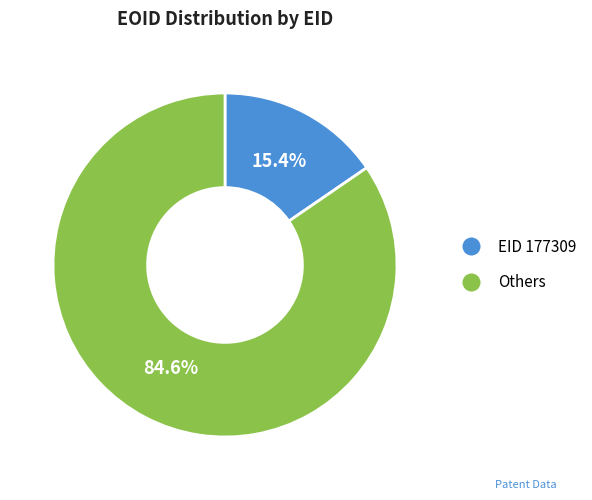

Is there any slice that represents more than half of the pie?

Yes